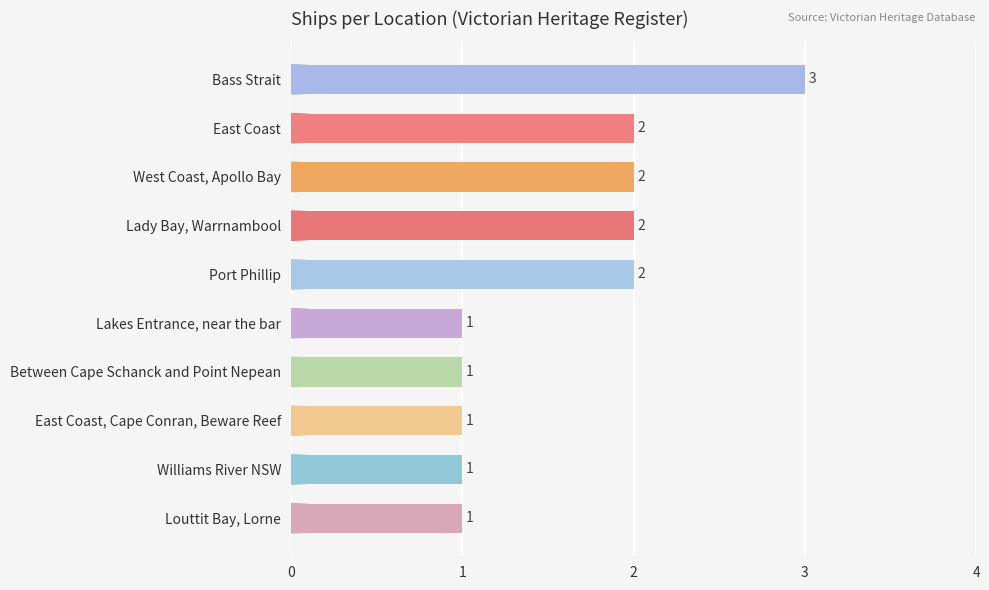

What is the ratio of the value at Williams River NSW to the value at East Coast, Cape Conran, Beware Reef?

1.0